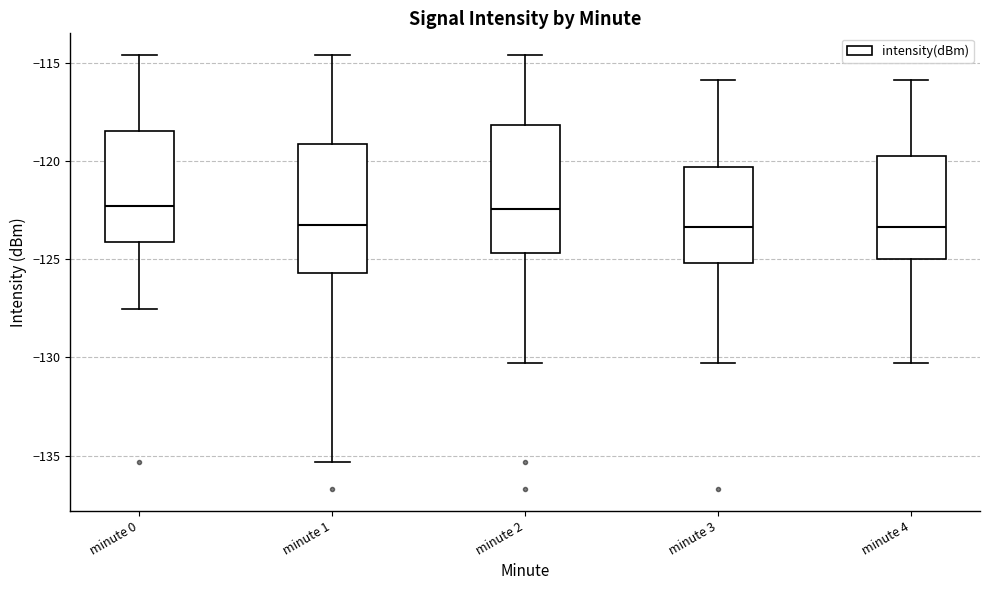

Where is the upper edge of the box for minute 0 on the y-axis? The values are not printed on the chart, so give them approximately, as read against the axis.

-118.5